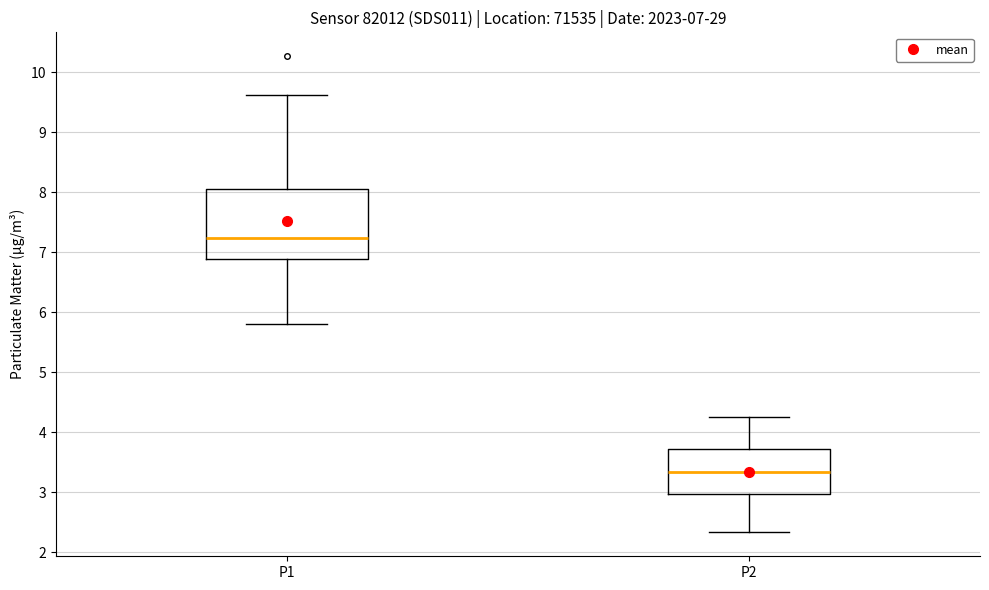

Which box is the tallest, from its lower edge to its upper edge?

P1